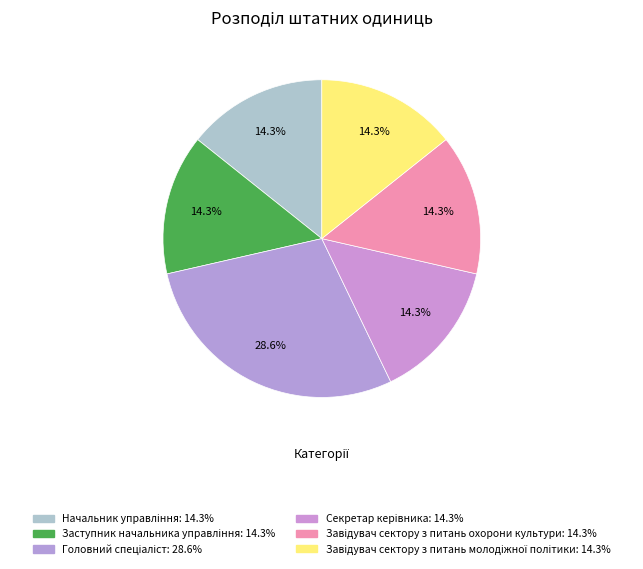

How many segments does this pie chart have?

6